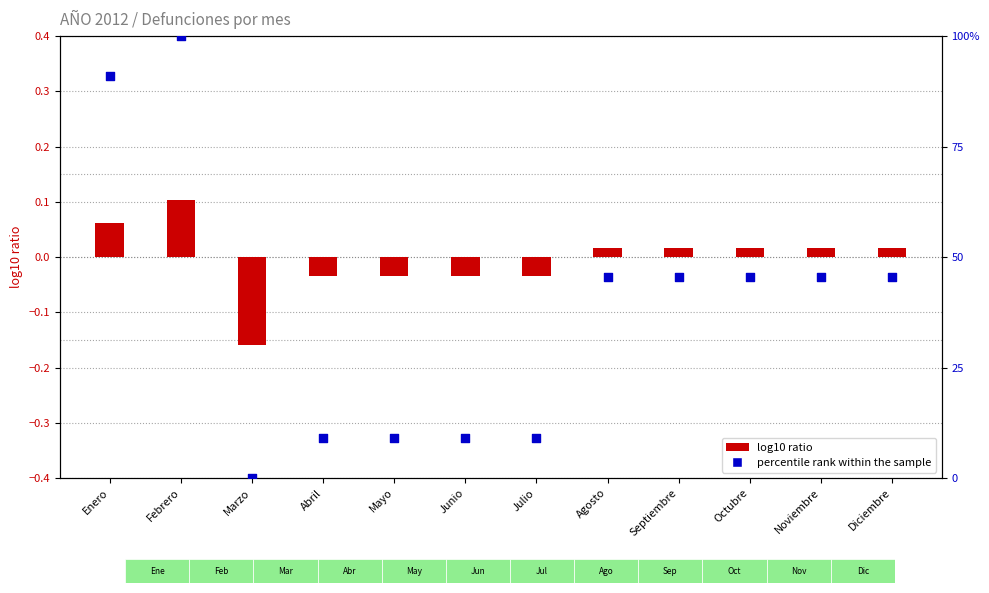

Is the value of log10 ratio at Diciembre greater than the value of percentile rank within the sample at Abril?

No